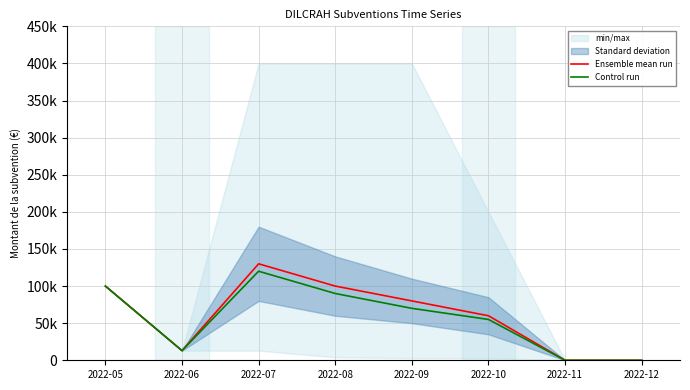

At which category is the sum across all series the highest?

2022-07